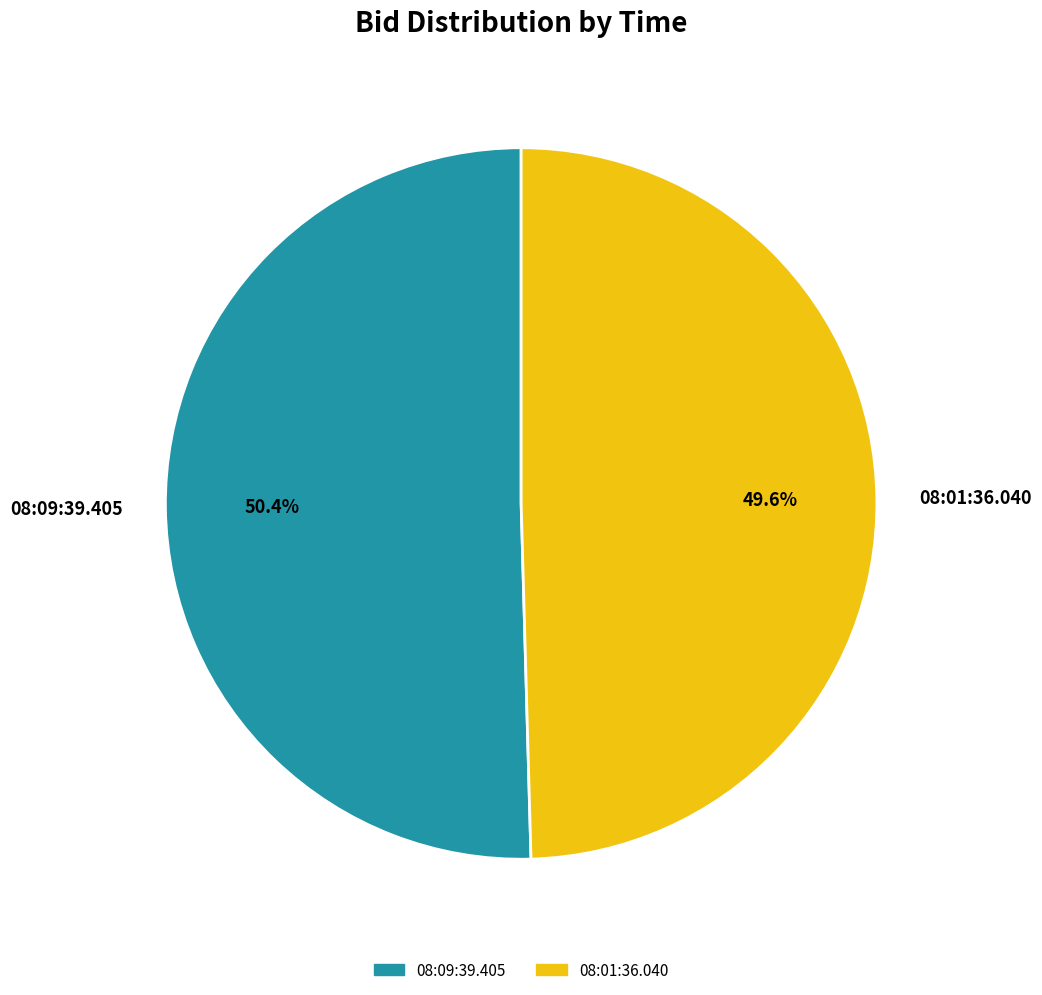

Count the number of slices in the pie.

2